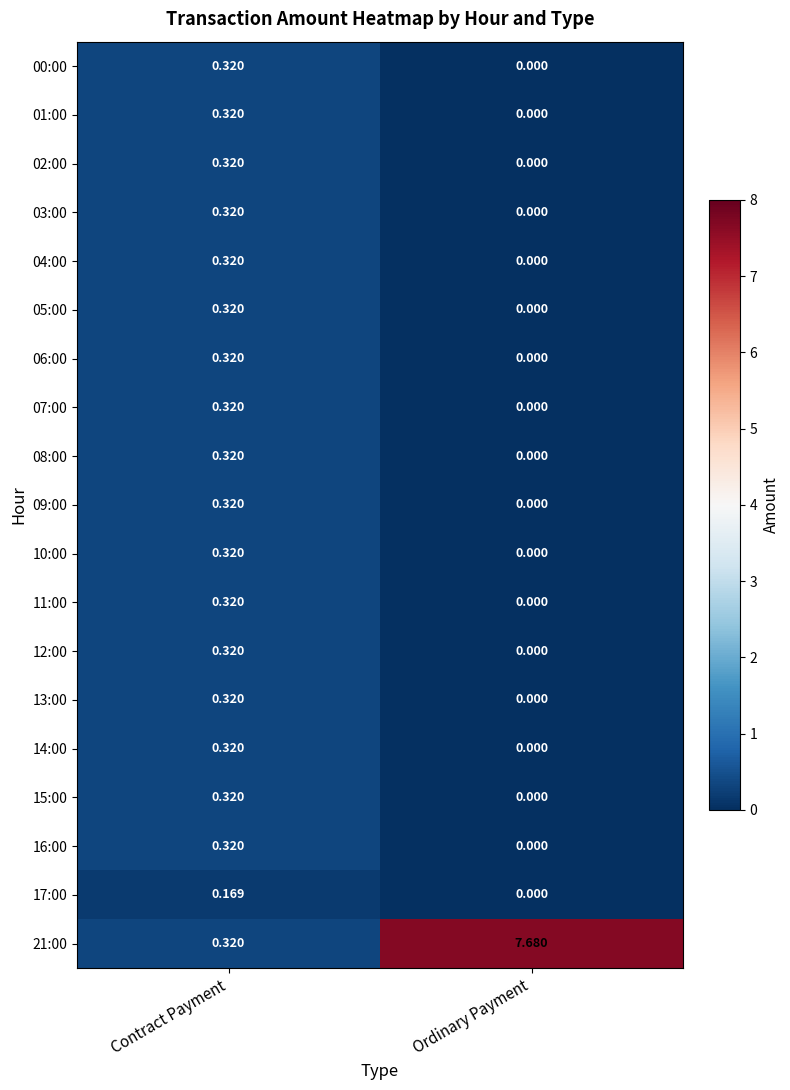

At which label is 06:00 closest to 0?

Ordinary Payment